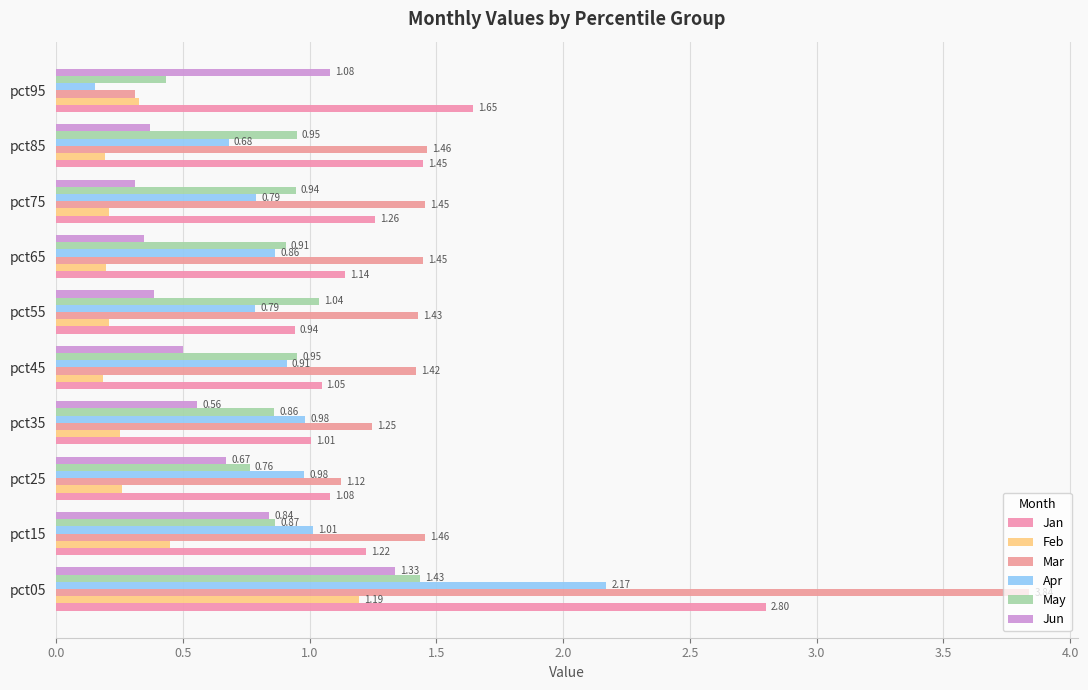

What are all the series names shown in the legend?

Jan, Feb, Mar, Apr, May, Jun